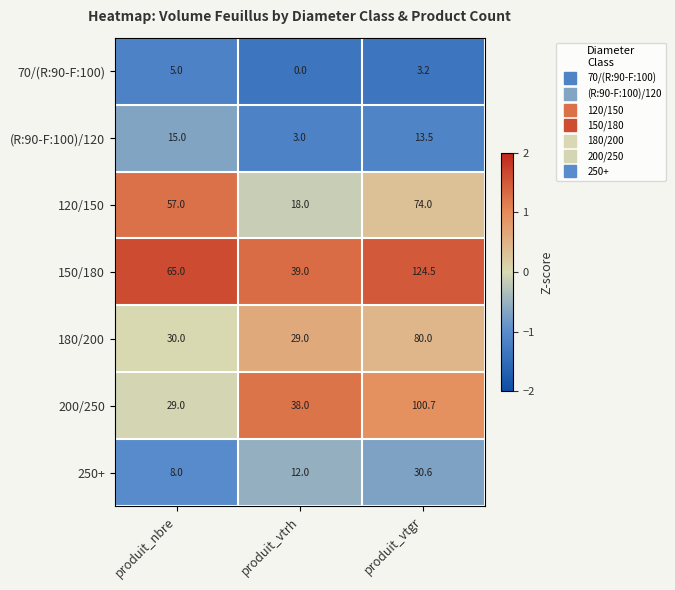

List the series in order of their peak value, highest first.

150/180, 200/250, 180/200, 120/150, 250+, (R:90-F:100)/120, 70/(R:90-F:100)